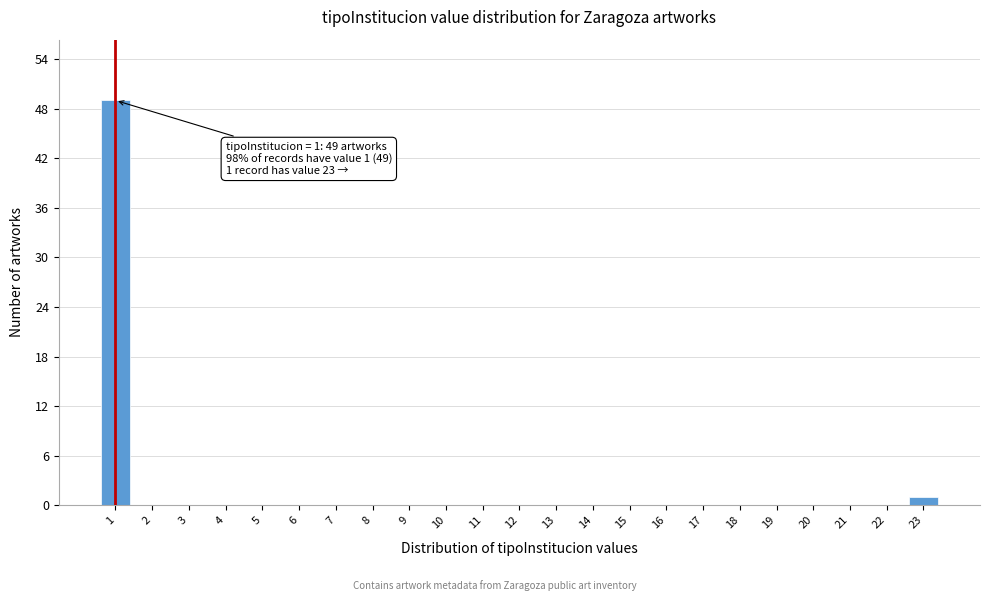

Reading right to left, transcribe all the data shown in this chart.

23=1	22=0	21=0	20=0	19=0	18=0	17=0	16=0	15=0	14=0	13=0	12=0	11=0	10=0	9=0	8=0	7=0	6=0	5=0	4=0	3=0	2=0	1=49